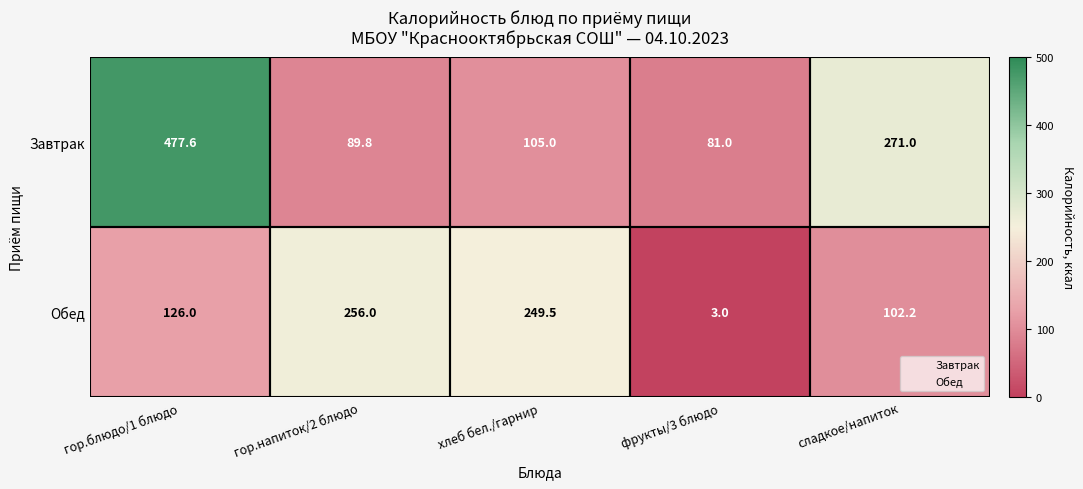

What is the minimum value shown in the chart?

3.0